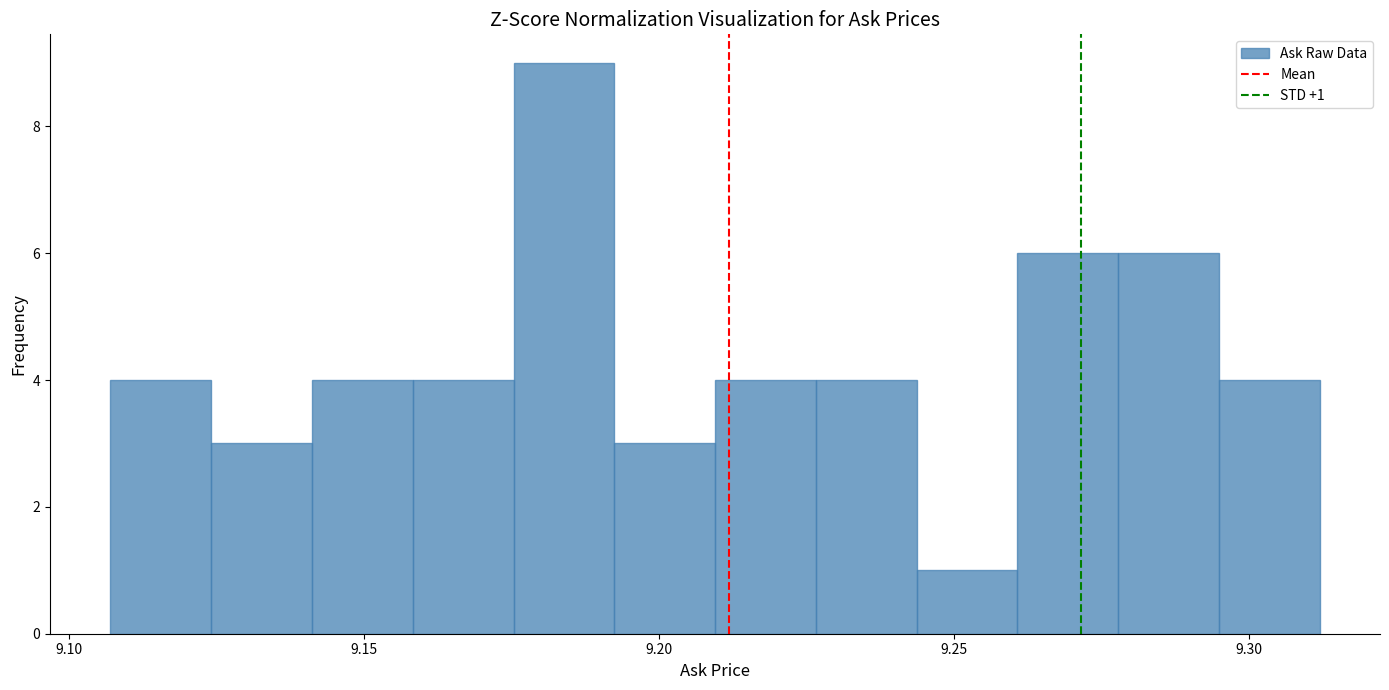

Read against the x-axis, roughly where is the centre of the tallest bar?

9.185